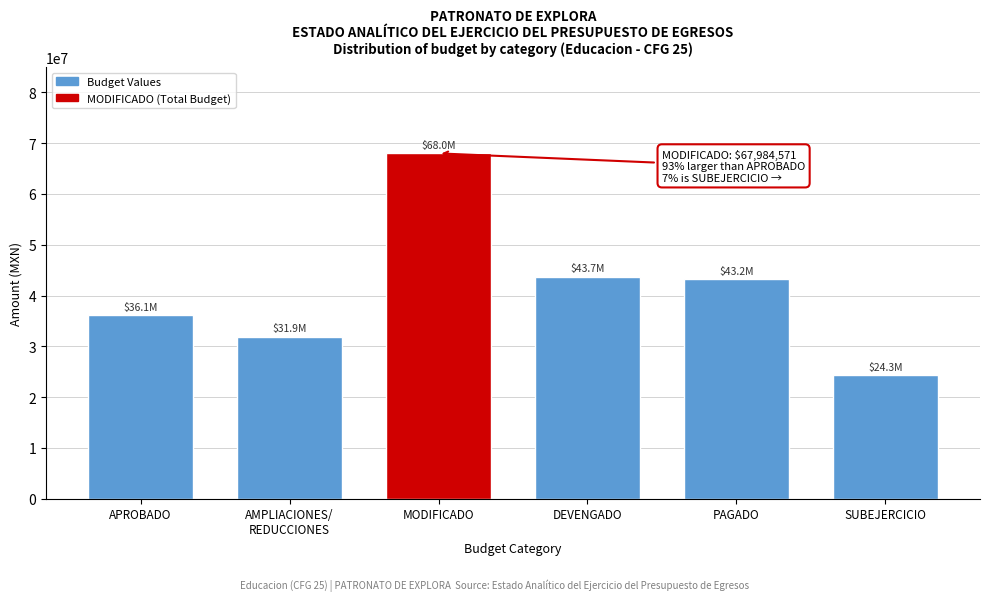

Reading left to right, transcribe all the data shown in this chart.

36094271.0	31890300.0	67984571.0	43673937.6	43188902.9	24310633.4